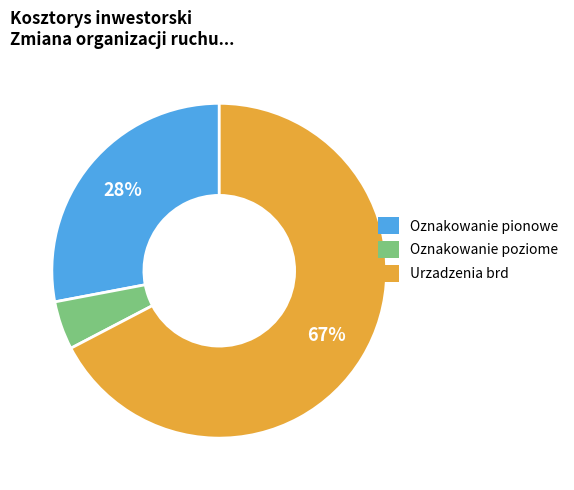

Which category accounts for the majority?

Urzadzenia brd